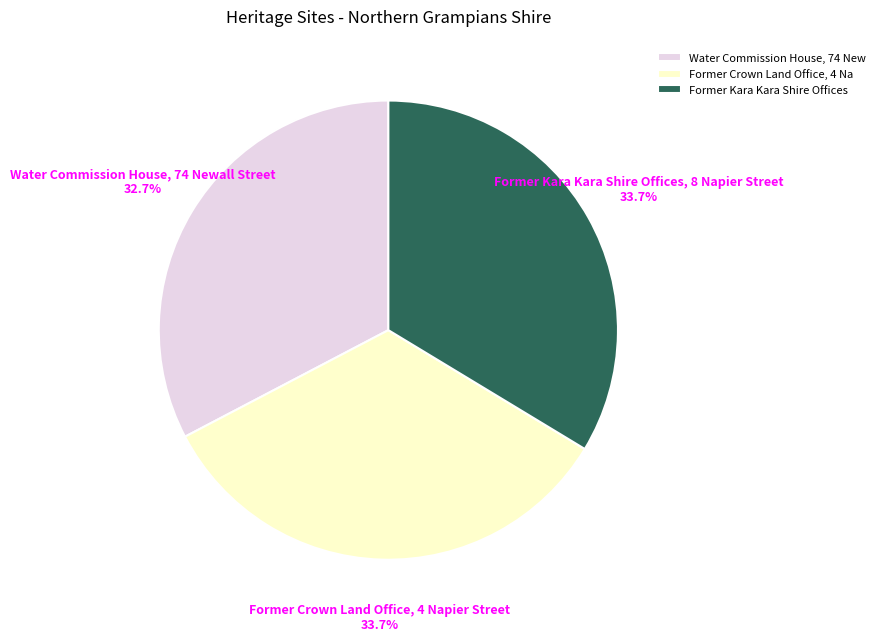

To the nearest percent, what is the difference between the largest and smallest slice percentages?

1%